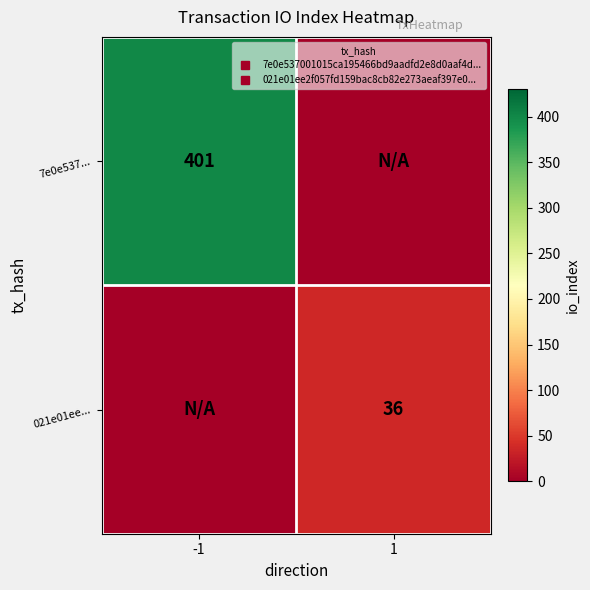

At which category is the sum across all series the highest?

-1